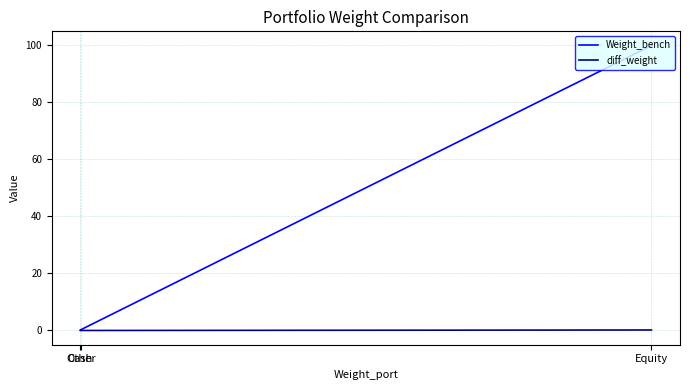

What is the highest value of the Weight_bench series?

99.8